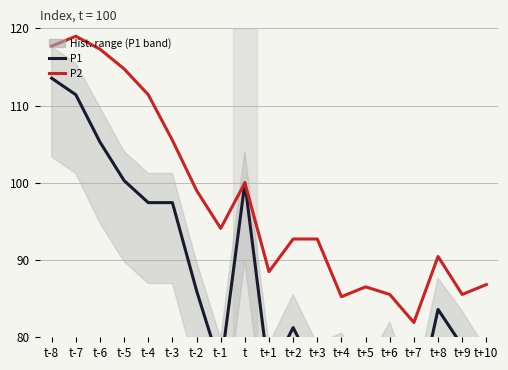

What is the label of the 4th point from the left?

t-5